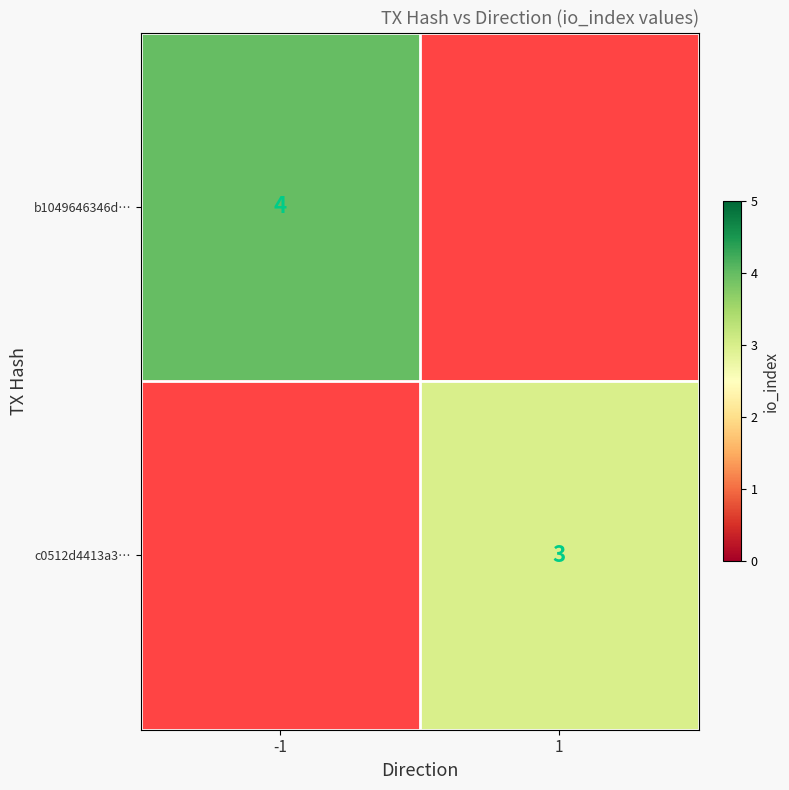

How many distinct data groups are displayed?

2